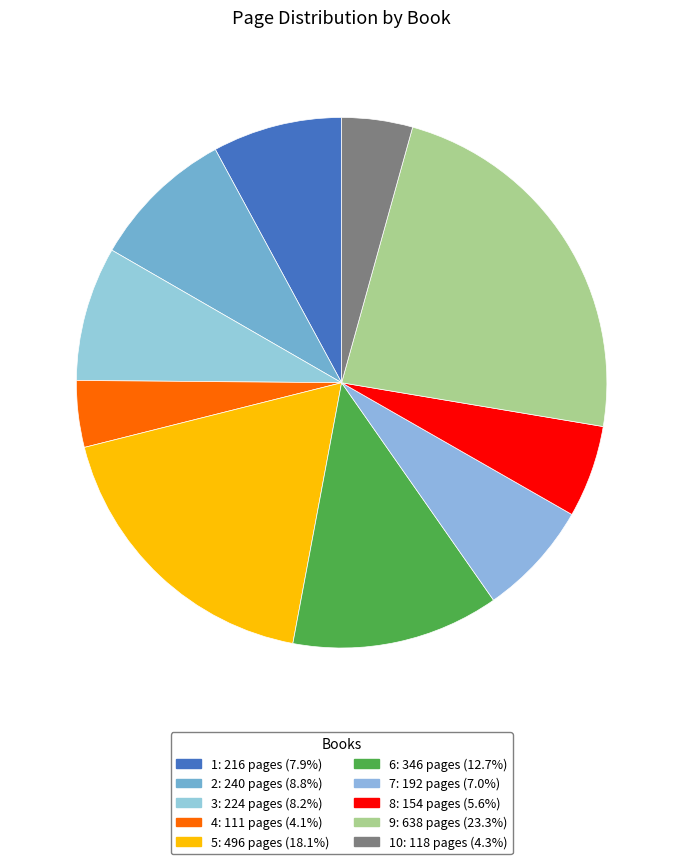

How many segments does this pie chart have?

10